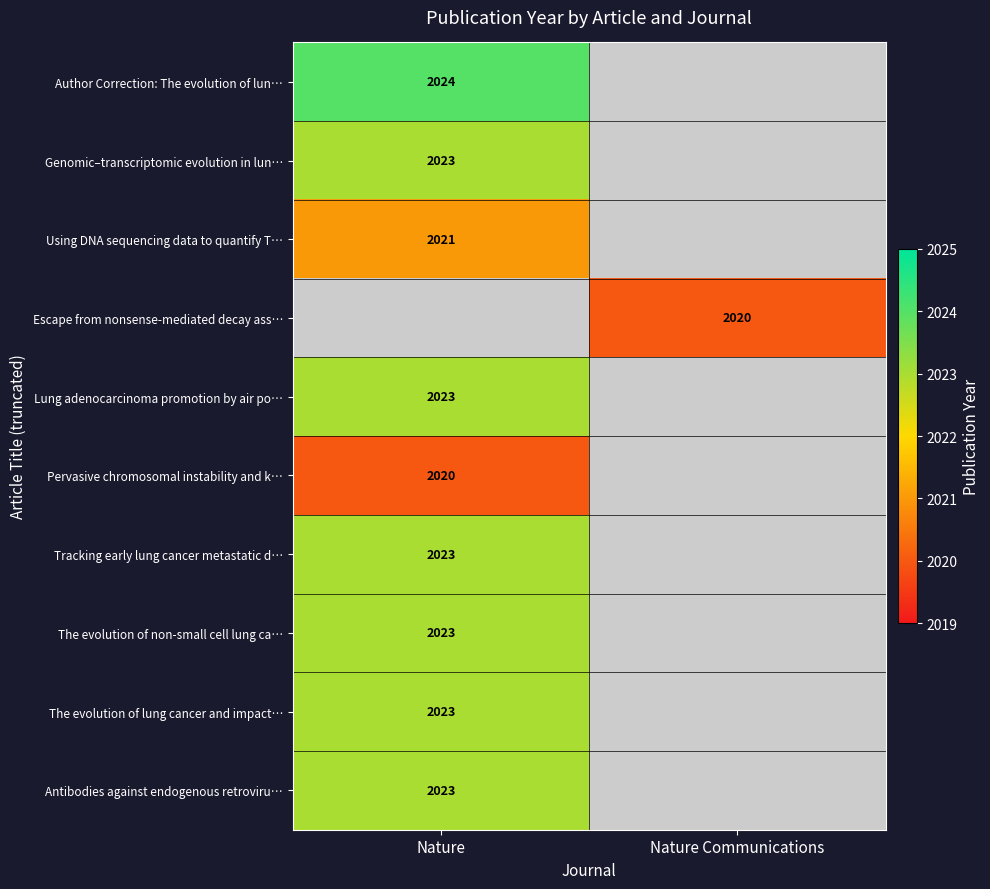

Is the value of The evolution of lung cancer and impact… at Nature greater than the value of Using DNA sequencing data to quantify T… at Nature?

Yes